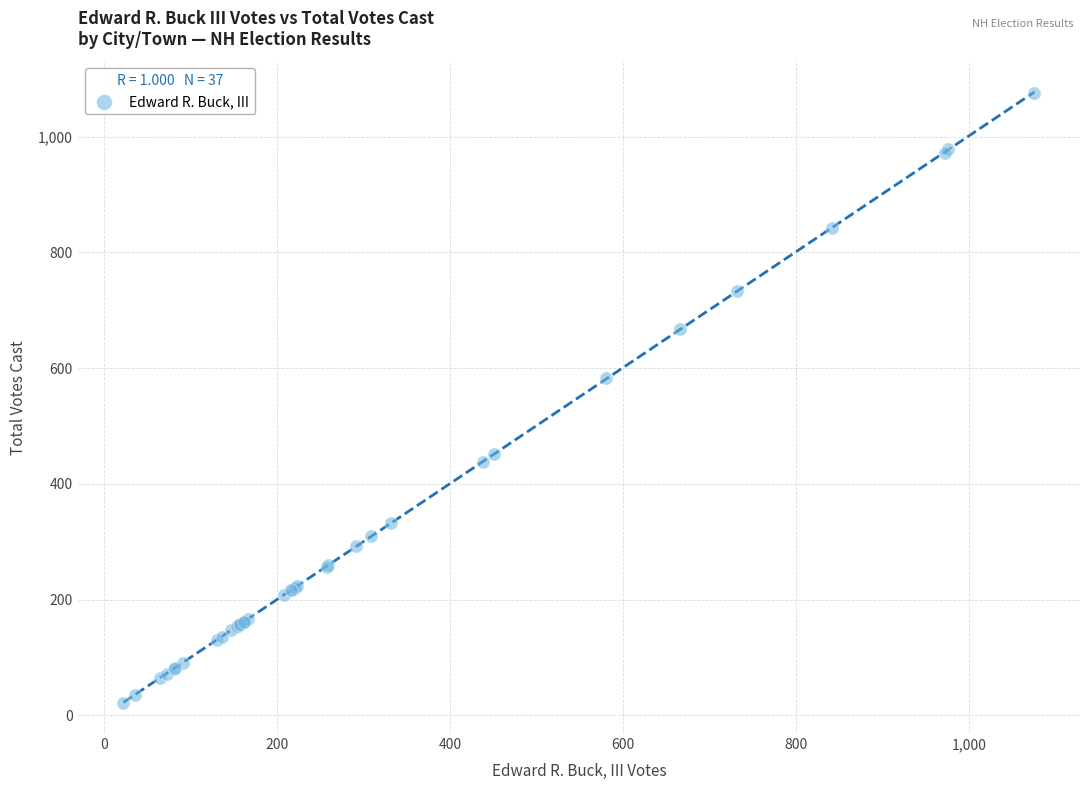

What Y value in the scatter plot is closest to 549?

583